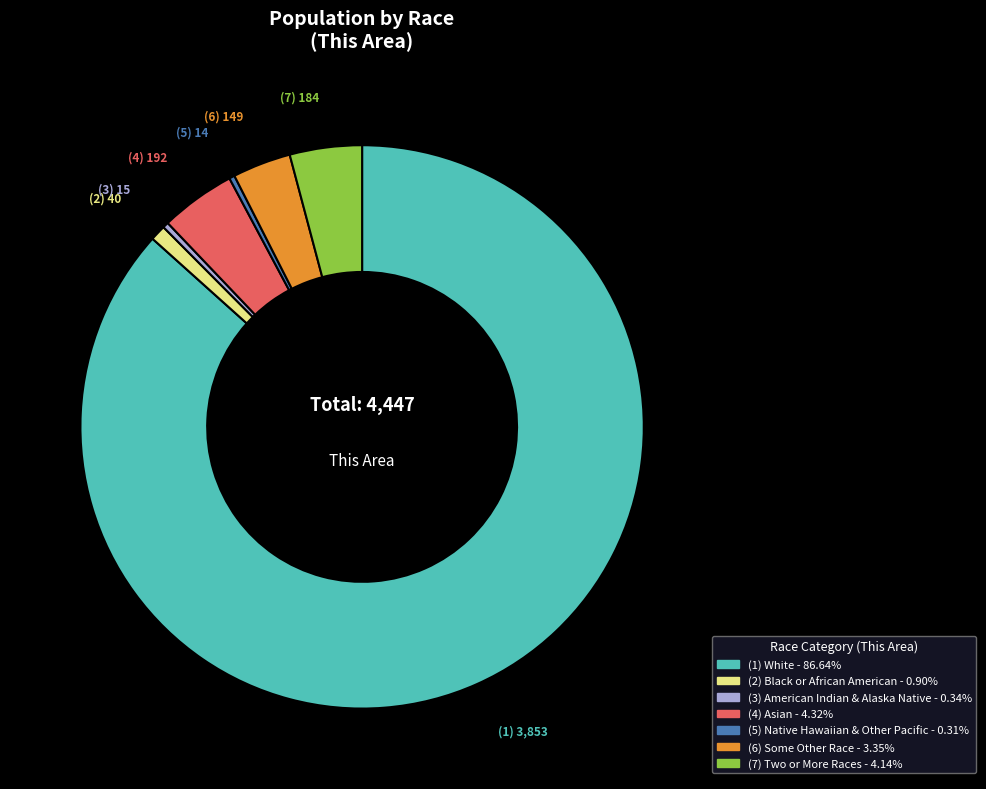

Is there a majority slice in this chart?

Yes